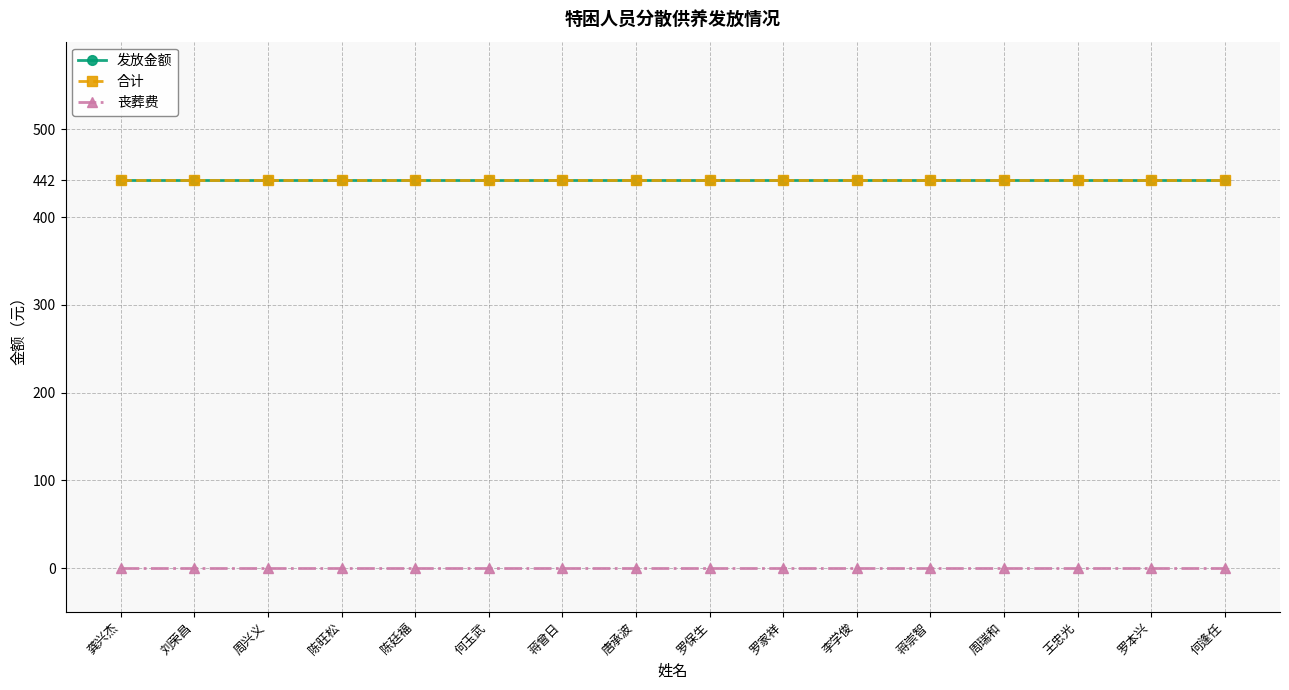

How many lines are shown in the chart?

3